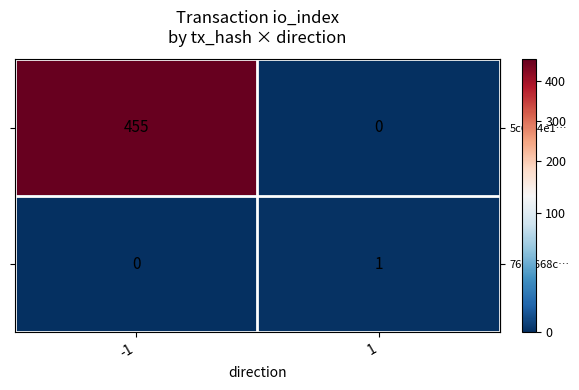

What is the maximum value shown in the chart?

455